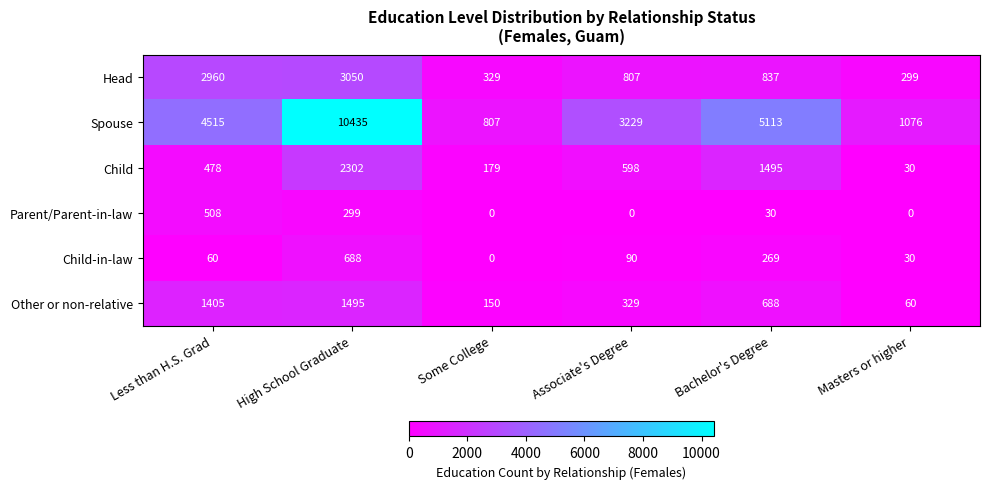

What is the difference between the maximum and minimum values in the Child series?

2272